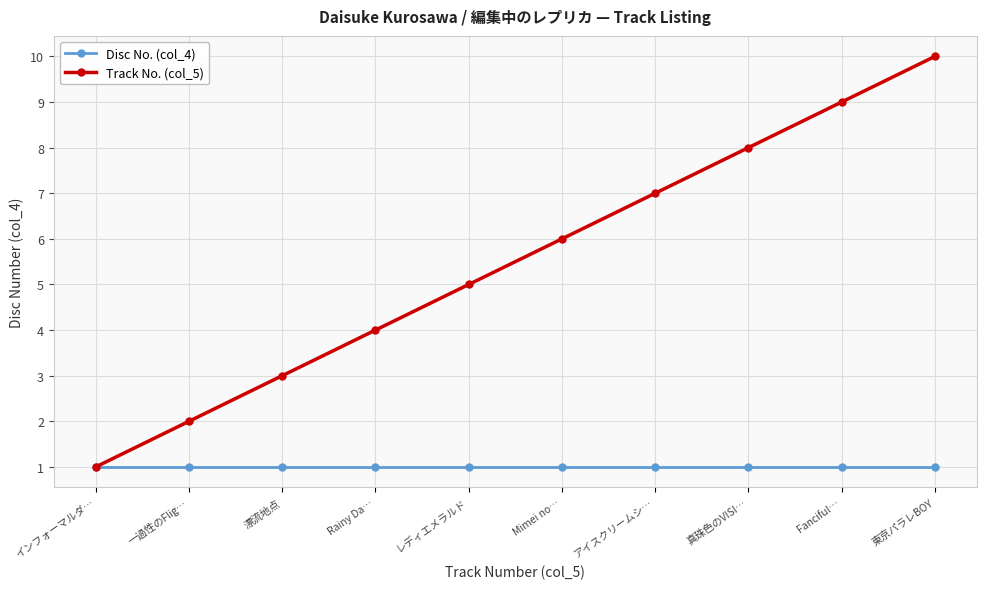

Which series has the widest spread of values?

Track No. (col_5)